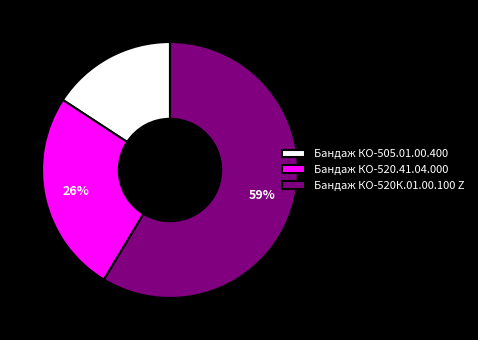

What percentage is the Бандаж КО-505.01.00.400 slice, to the nearest percent?

16%